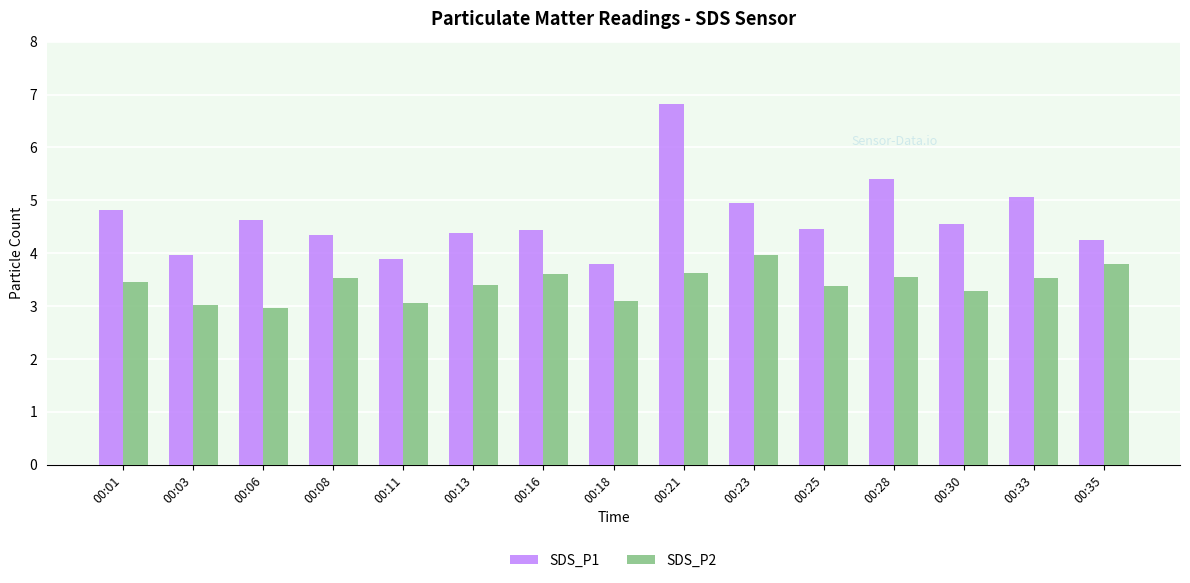

At which category is the sum across all series the highest?

00:21